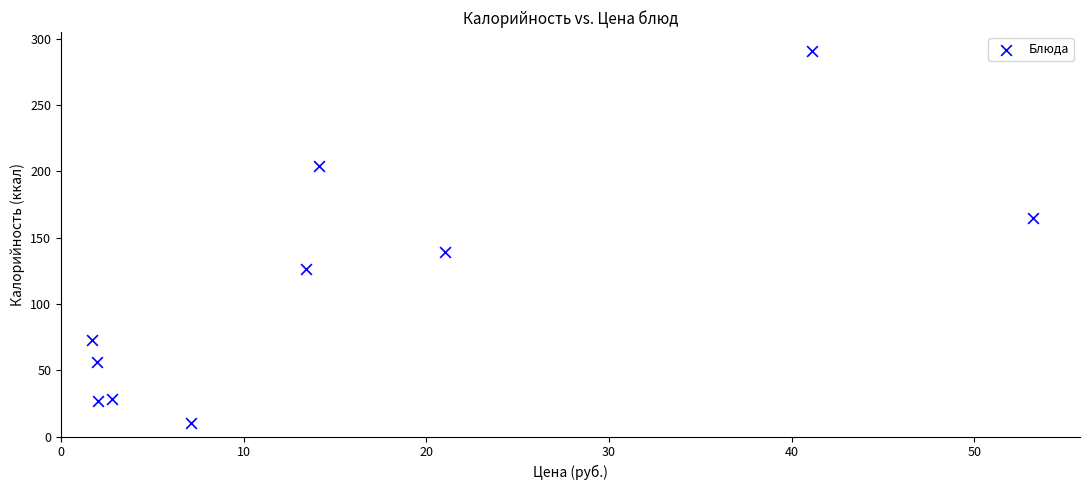

What is the average Y value?

112